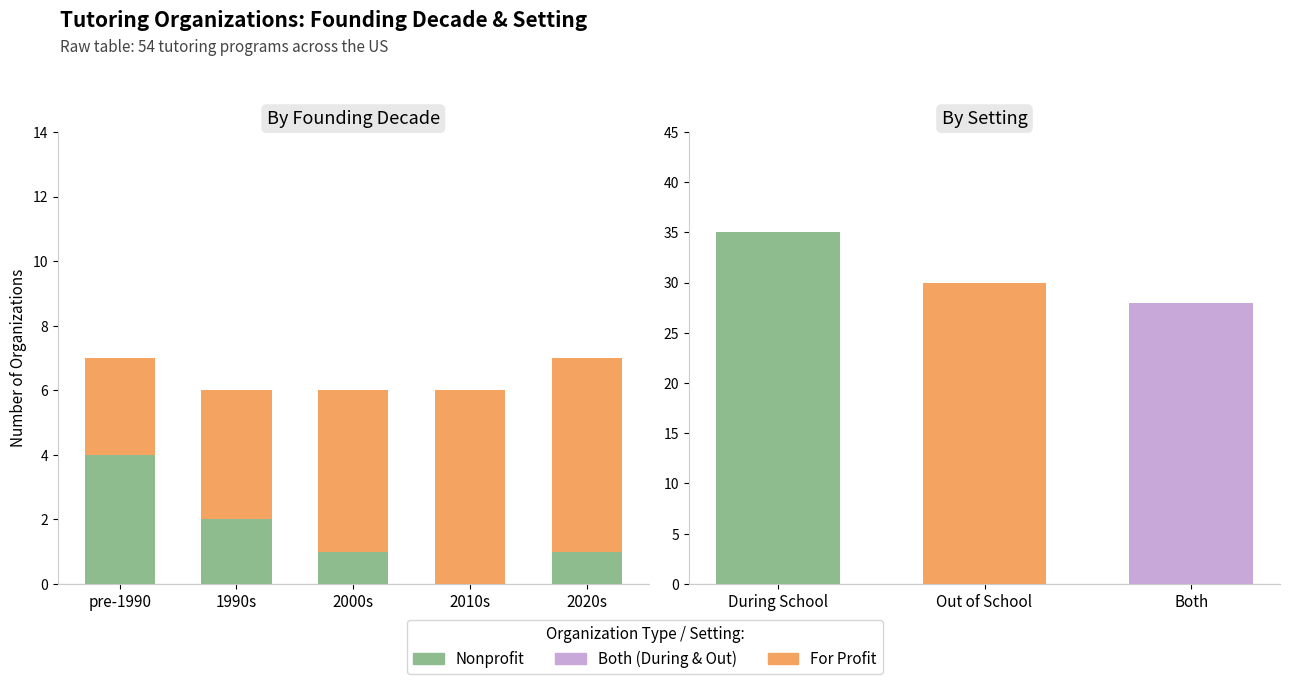

Reading right to left, extract all data points from this chart.

Nonprofit: 1	0	1	2	4
For Profit: 6	6	5	4	3